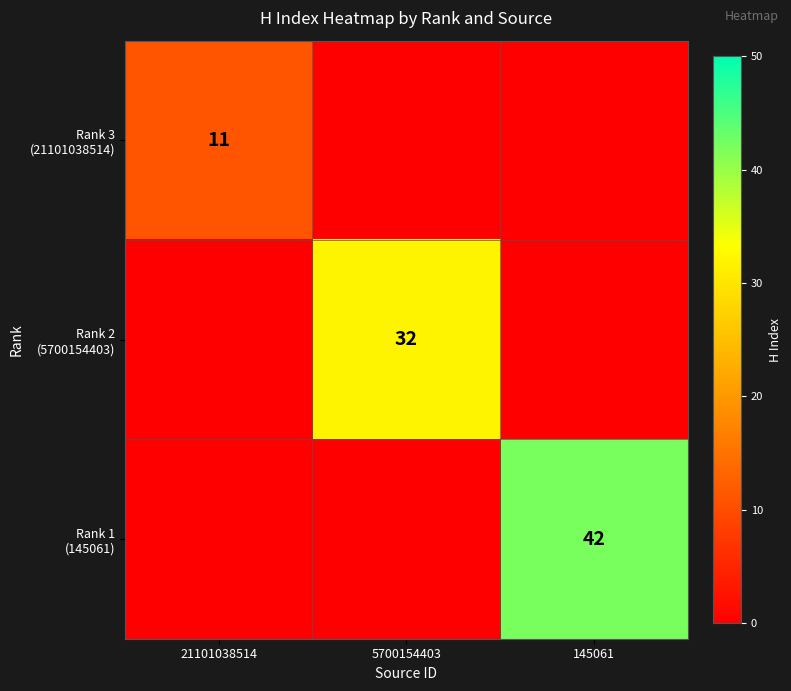

List the series in order of their peak value, highest first.

Rank 1 (145061), Rank 2 (5700154403), Rank 3 (21101038514)